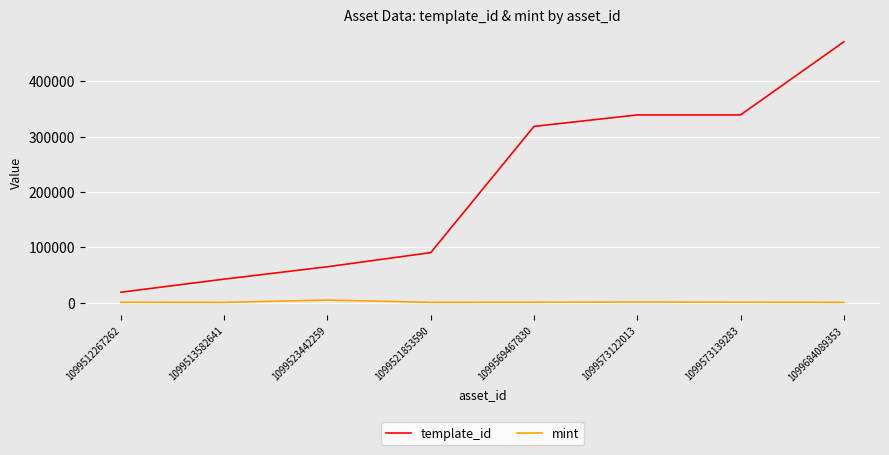

What are all the series names shown in the legend?

template_id, mint